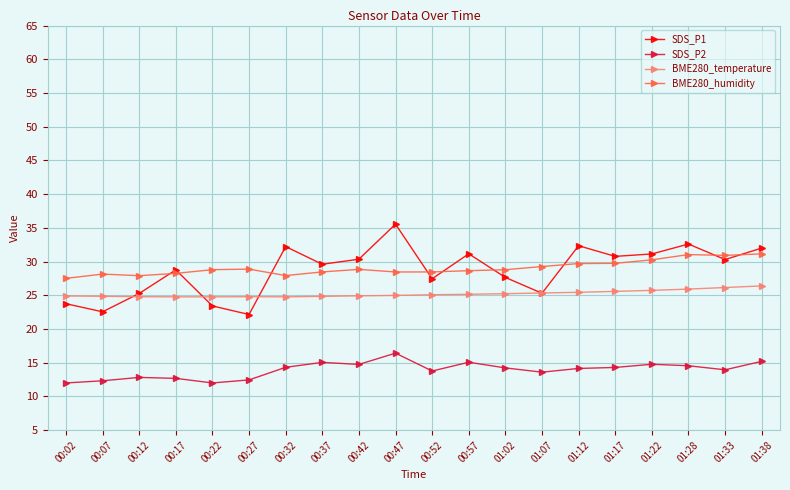

Which label corresponds to the largest value in the chart?

00:47